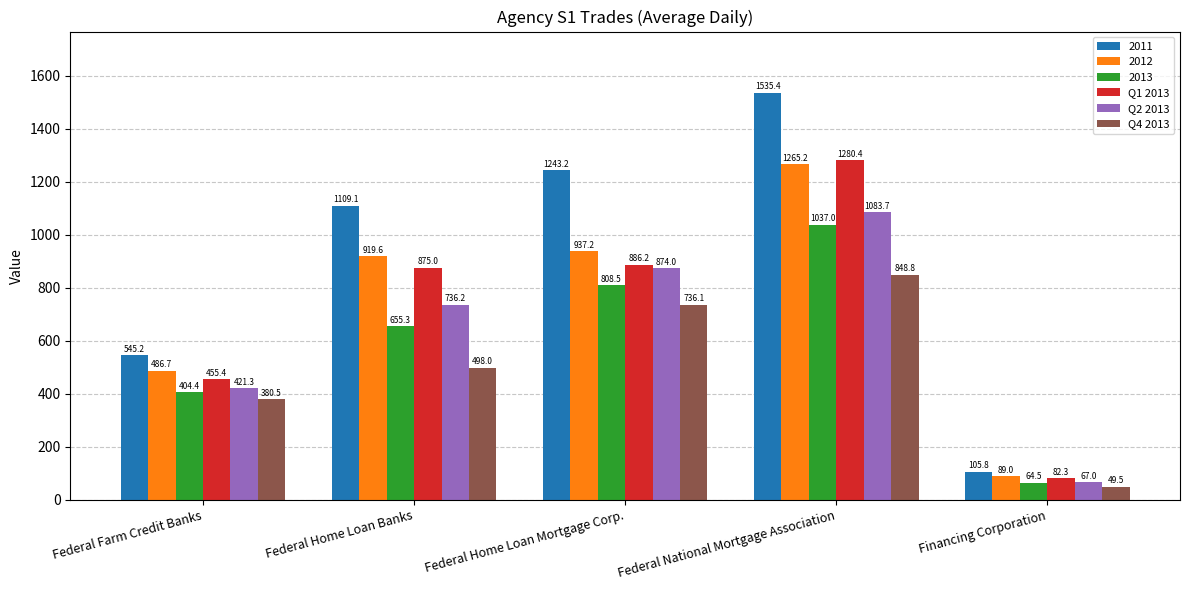

Reading right to left, extract all data points from this chart.

2011: Financing Corporation=105.8	Federal National Mortgage Association=1535.4	Federal Home Loan Mortgage Corp.=1243.2	Federal Home Loan Banks=1109.1	Federal Farm Credit Banks=545.2
2012: Financing Corporation=89.0	Federal National Mortgage Association=1265.2	Federal Home Loan Mortgage Corp.=937.2	Federal Home Loan Banks=919.6	Federal Farm Credit Banks=486.7
2013: Financing Corporation=64.5	Federal National Mortgage Association=1037.0	Federal Home Loan Mortgage Corp.=808.5	Federal Home Loan Banks=655.3	Federal Farm Credit Banks=404.4
Q1 2013: Financing Corporation=82.3	Federal National Mortgage Association=1280.4	Federal Home Loan Mortgage Corp.=886.2	Federal Home Loan Banks=875.0	Federal Farm Credit Banks=455.4
Q2 2013: Financing Corporation=67.0	Federal National Mortgage Association=1083.7	Federal Home Loan Mortgage Corp.=874.0	Federal Home Loan Banks=736.2	Federal Farm Credit Banks=421.3
Q4 2013: Financing Corporation=49.5	Federal National Mortgage Association=848.8	Federal Home Loan Mortgage Corp.=736.1	Federal Home Loan Banks=498.0	Federal Farm Credit Banks=380.5